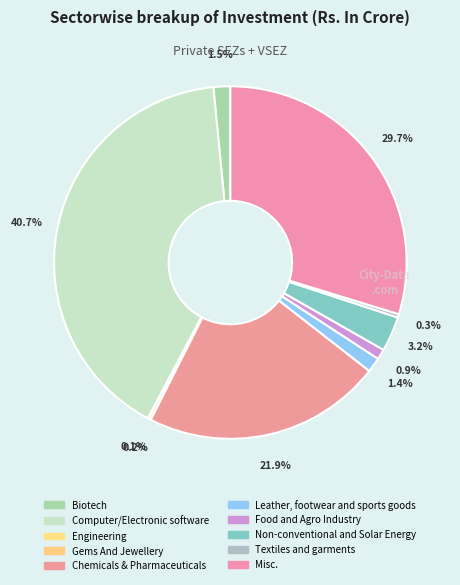

Count the number of slices in the pie.

10